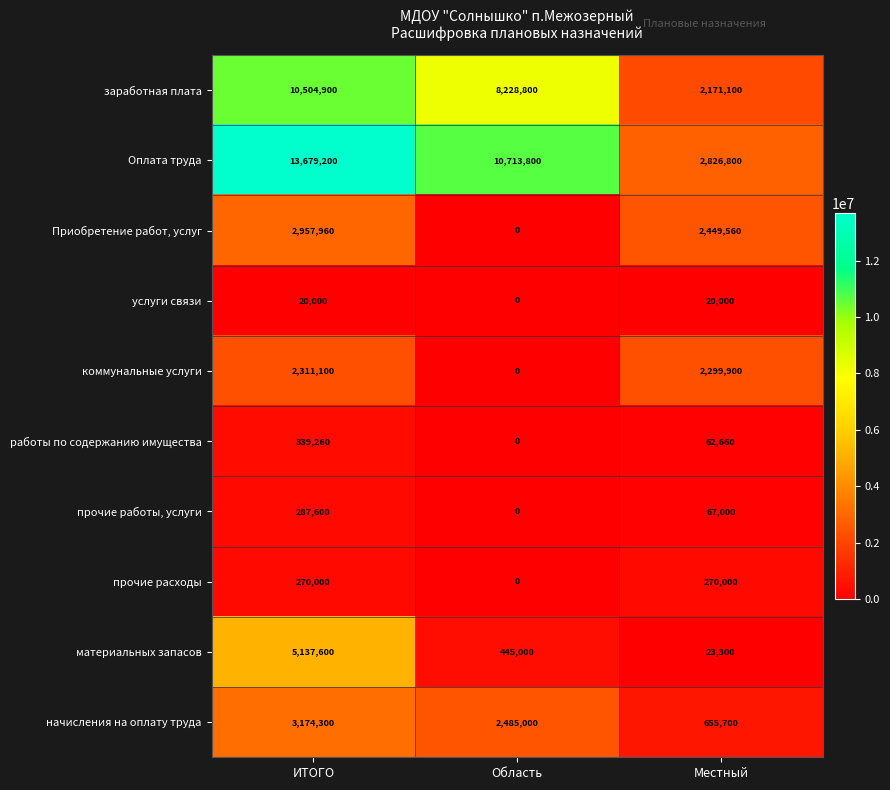

What is the total value across all series at Местный?

10846020